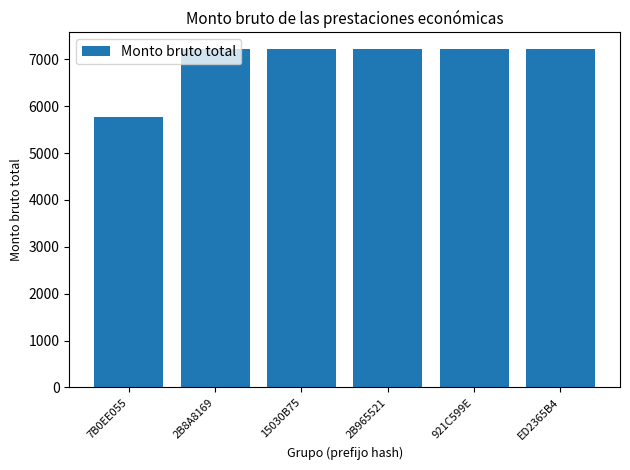

Reading right to left, list all the values displayed in this chart.

7216.5	7216.5	7216.5	7216.5	7216.5	5773.2